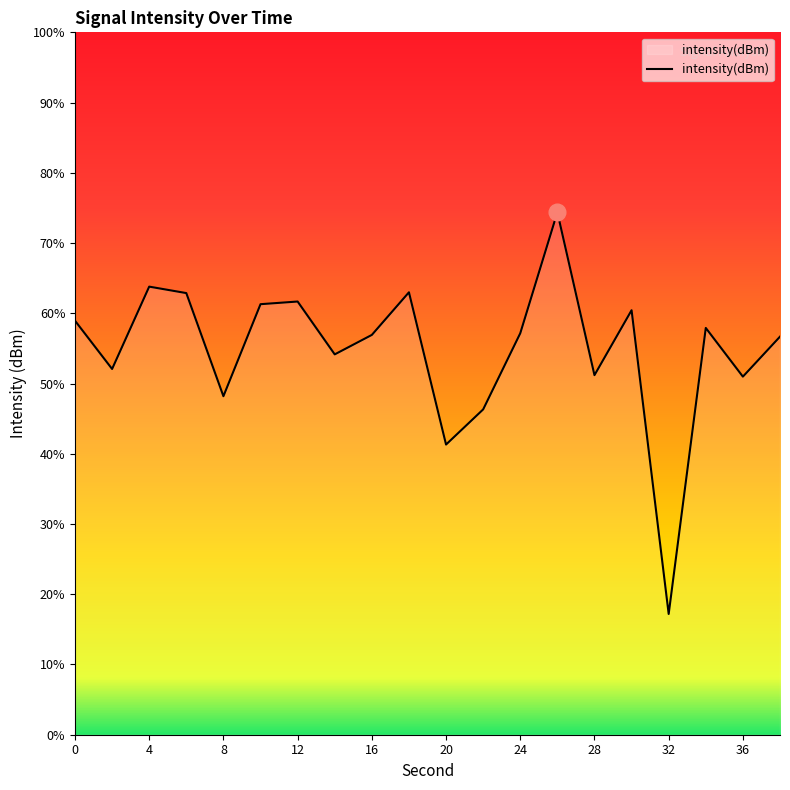

How many lines are shown in the chart?

1